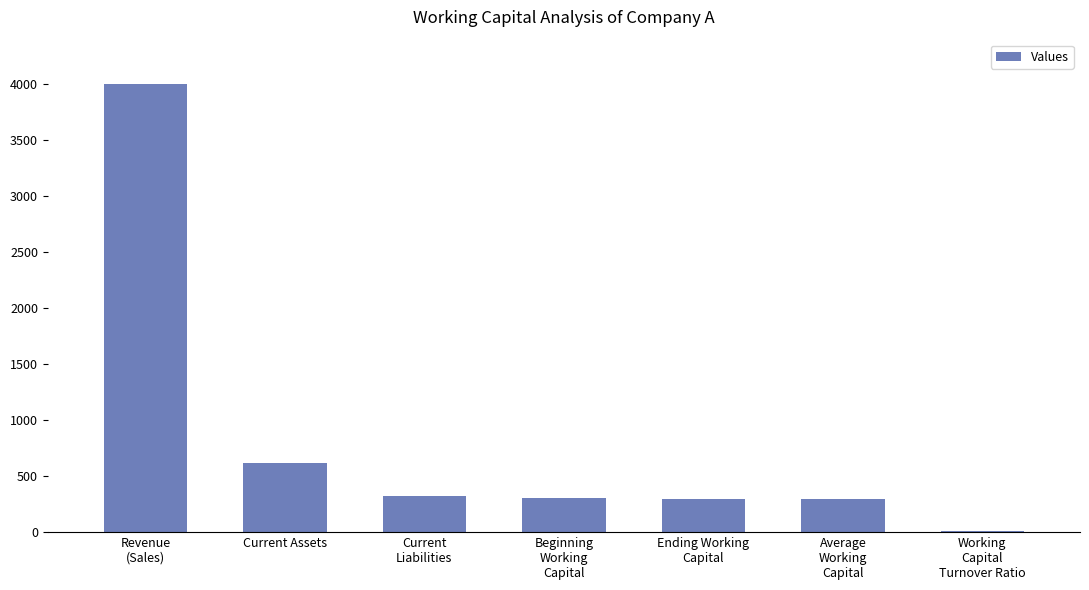

At which category does the chart reach its minimum across all series?

Working
Capital
Turnover Ratio